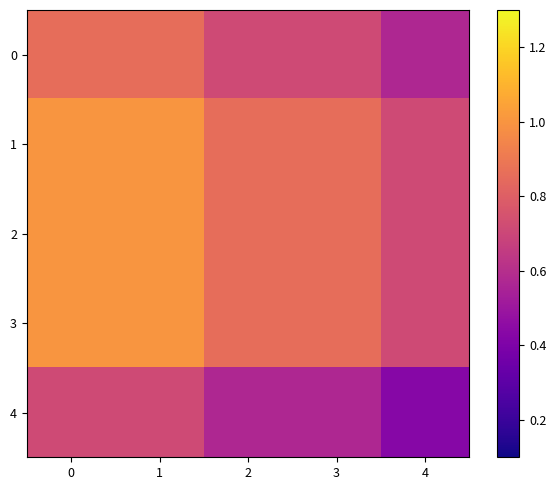

Reading left to right, transcribe all the data shown in this chart.

0: 0=0.9	1=0.9	2=0.7	3=0.7	4=0.6
1: 0=1.0	1=1.0	2=0.9	3=0.9	4=0.7
2: 0=1.0	1=1.0	2=0.9	3=0.9	4=0.7
3: 0=1.0	1=1.0	2=0.9	3=0.9	4=0.7
4: 0=0.7	1=0.7	2=0.6	3=0.6	4=0.4